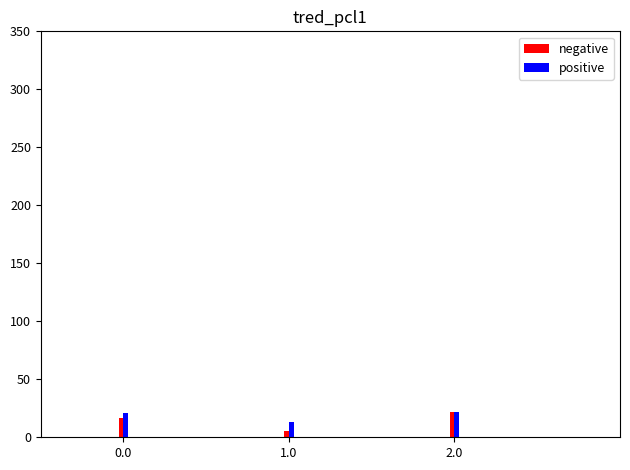

What is the sum of all negative values?

44.0